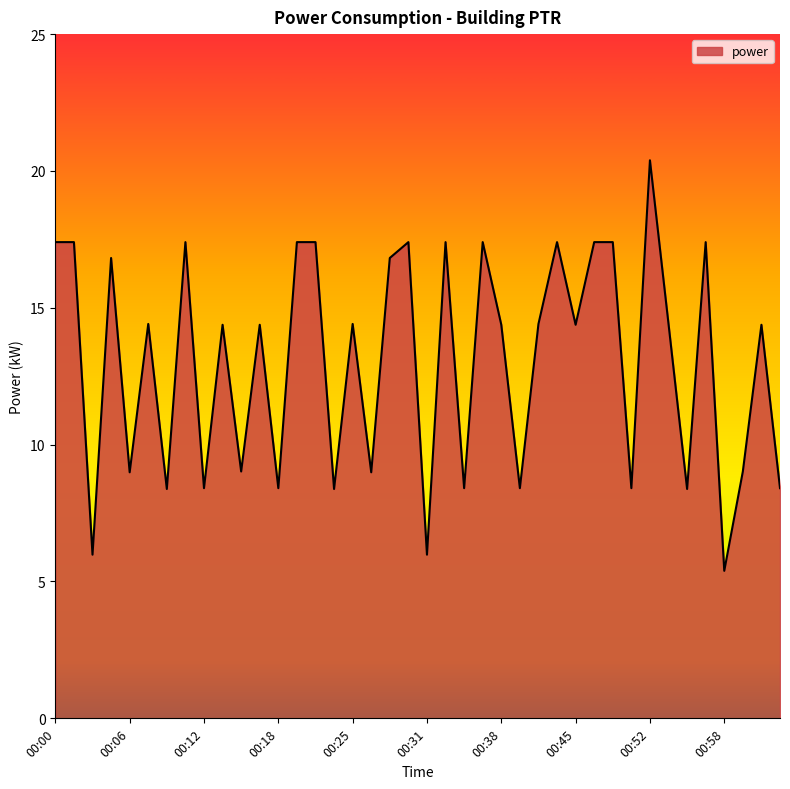

What is the smallest value displayed?

5.4